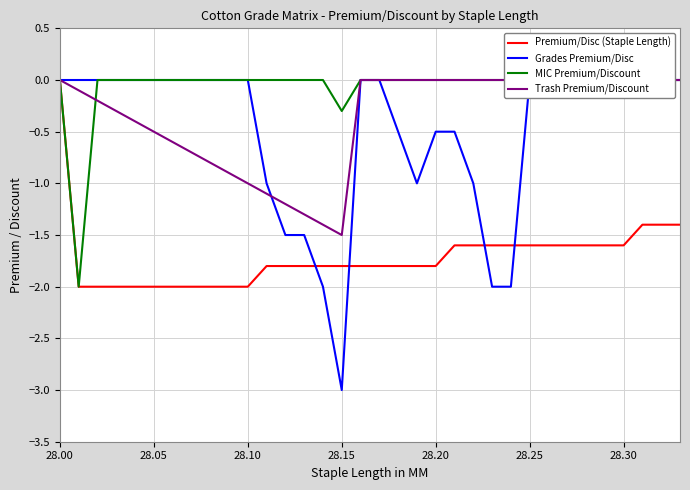

What are all the series names shown in the legend?

Premium/Disc (Staple Length), Grades Premium/Disc, MIC Premium/Discount, Trash Premium/Discount